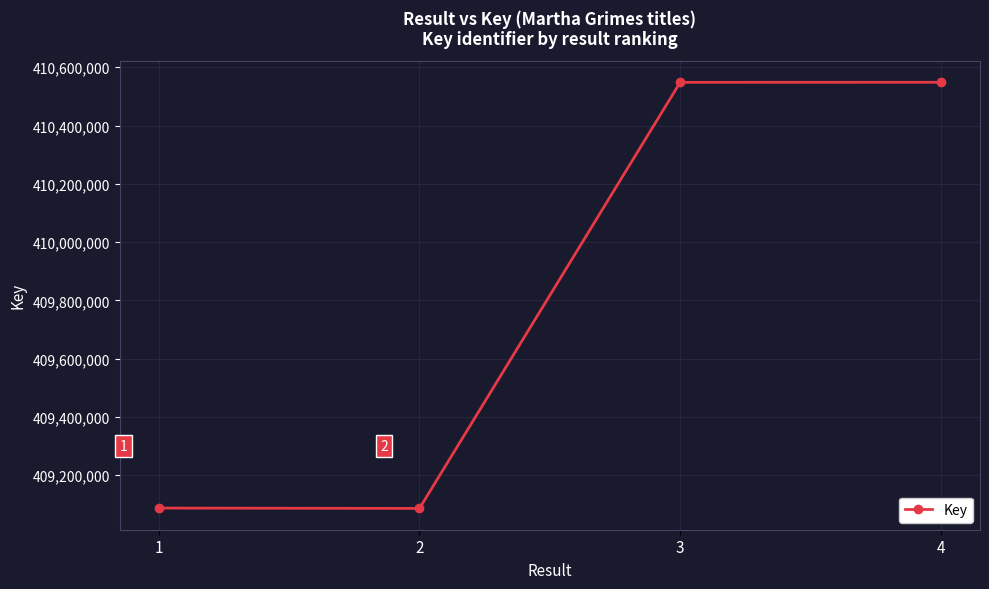

Read the value at 3, to the nearest 10.

410548290